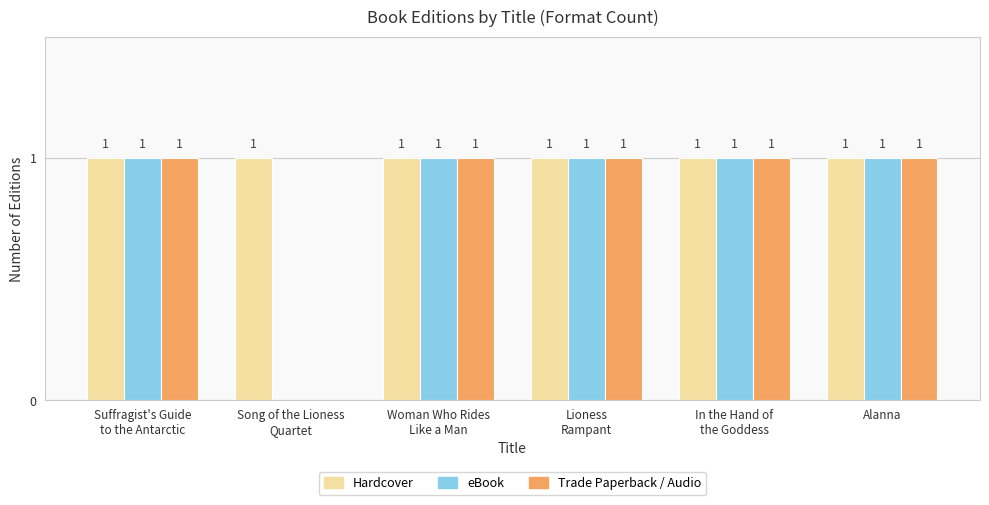

Which series has the largest total across all categories?

Hardcover